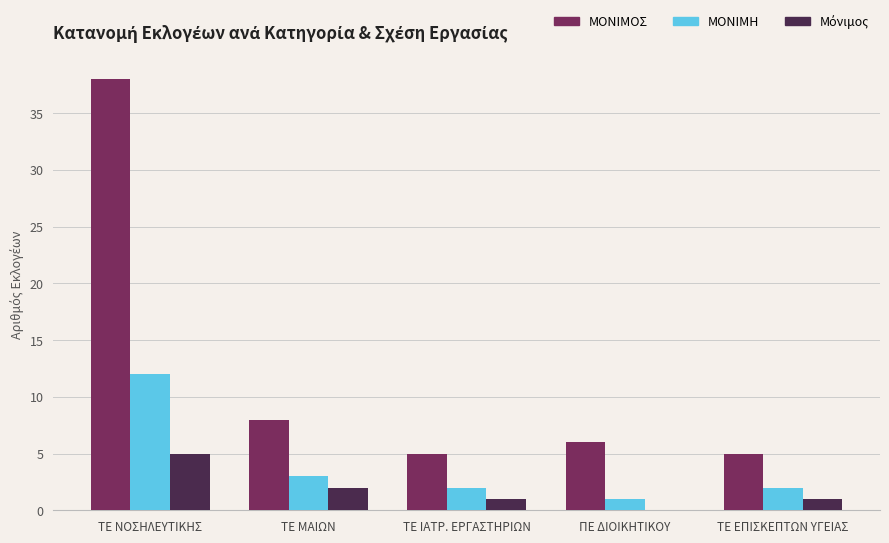

The ΜΟΝΙΜΟΣ series shows 5 at ΤΕ ΕΠΙΣΚΕΠΤΩΝ ΥΓΕΙΑΣ. True or false?

True